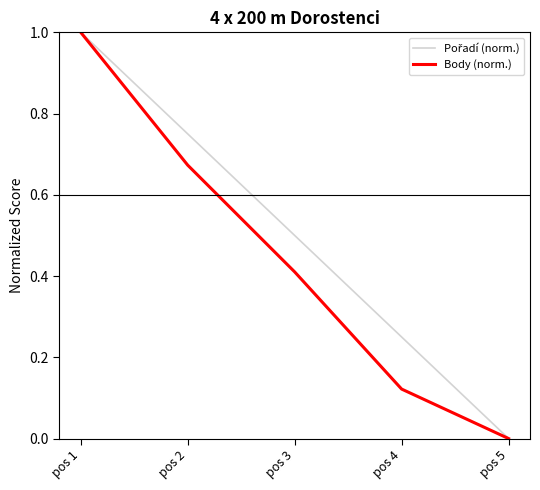

How many lines are shown in the chart?

2